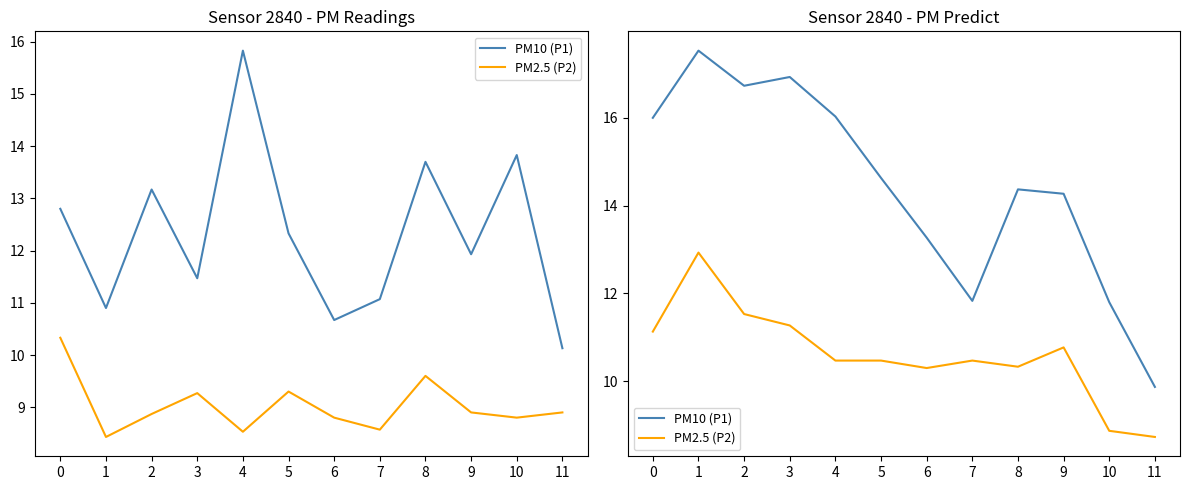

What are all the series names shown in the legend?

PM10 (P1), PM2.5 (P2)